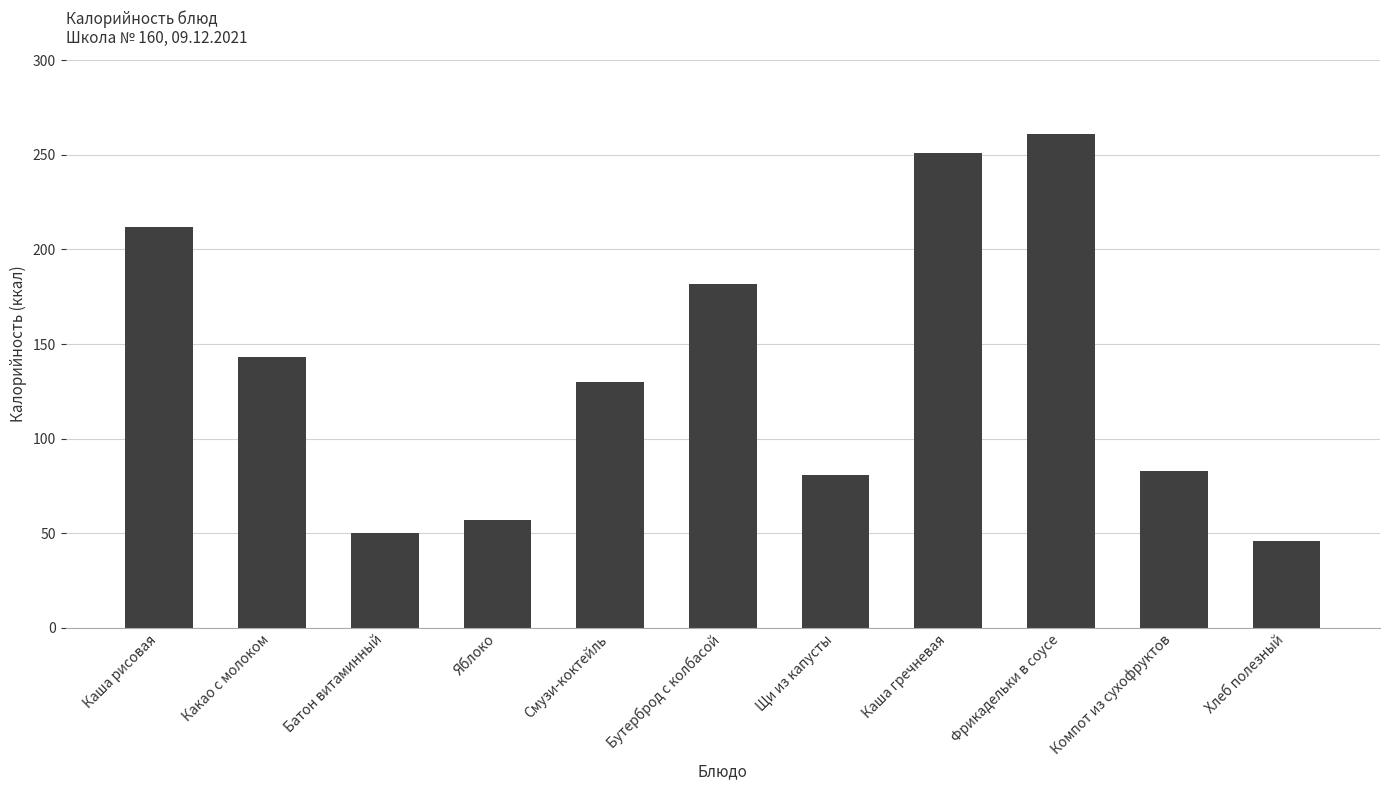

What is the difference between the second highest and second lowest values?

200.6